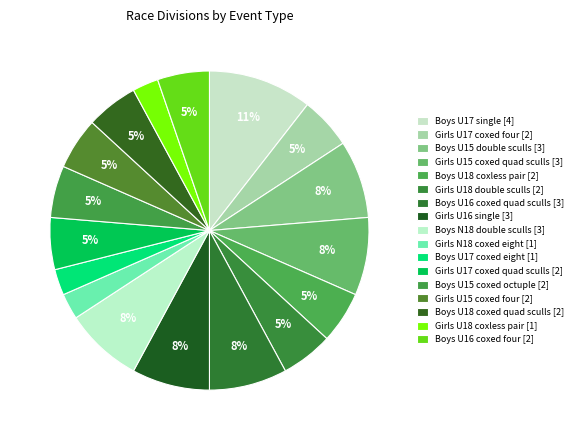

Which slice is the smallest?

Girls N18 coxed eight